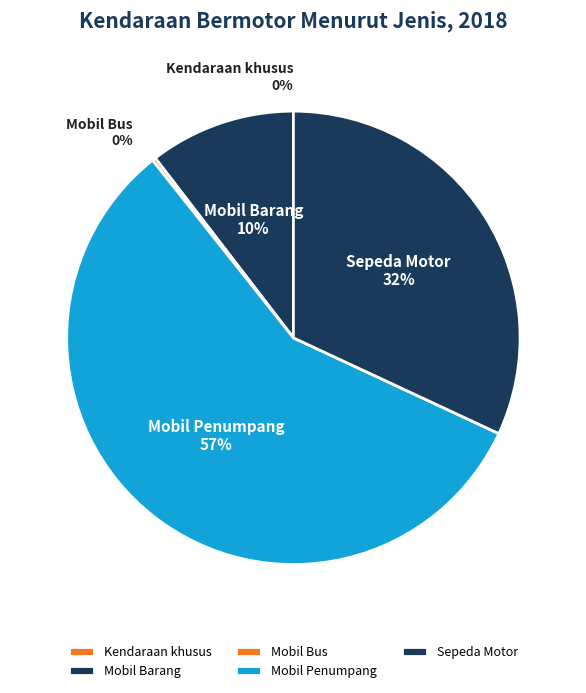

Is the sum of Mobil Barang and Mobil Penumpang greater than half?

Yes